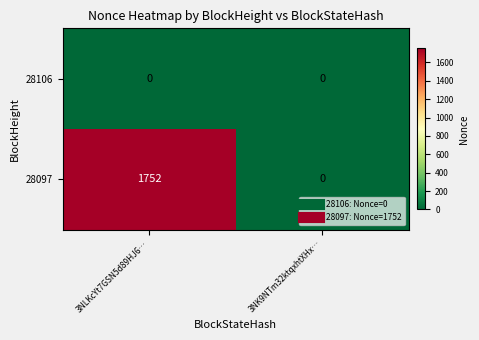

At which category is the sum across all series the highest?

3NLKcYt7GSN5d89HJ6…